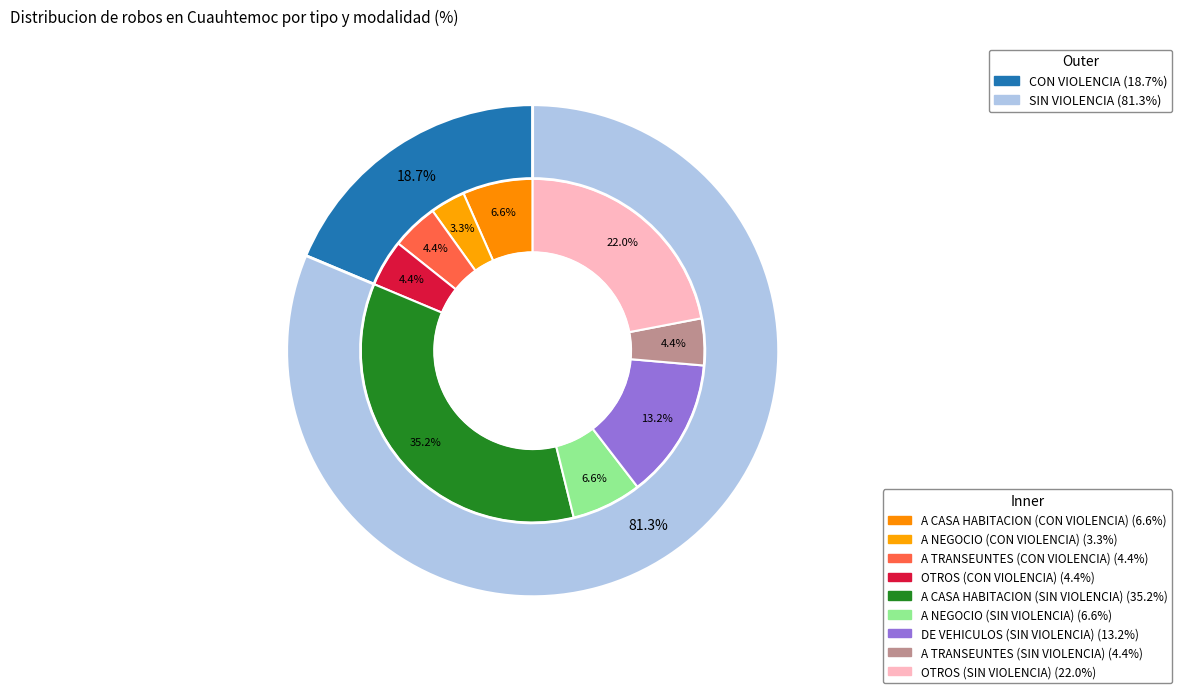

What percentage is NOT represented by A NEGOCIO (SIN VIOLENCIA)?

93.4%